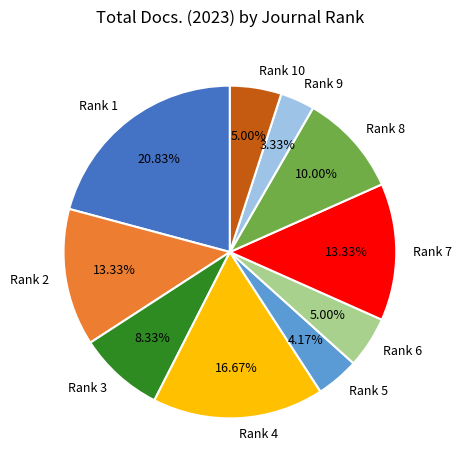

Which slice is the smallest?

Rank 9